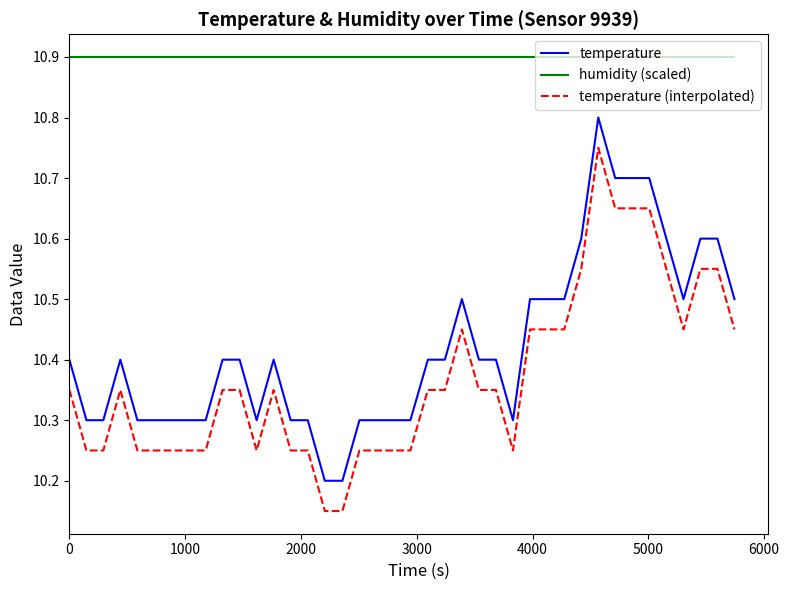

True or false: humidity (scaled) and temperature cross at least once.

False